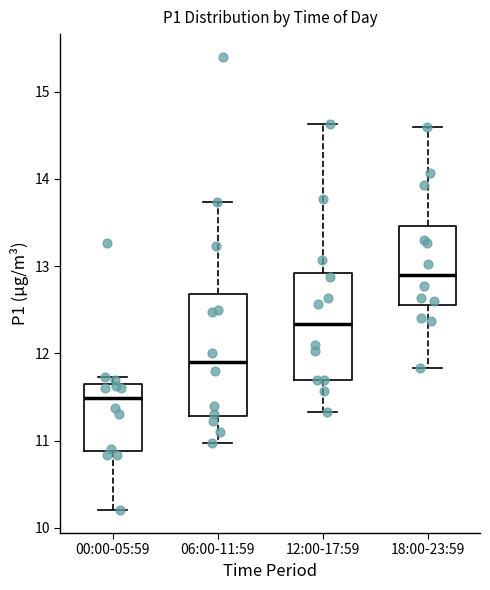

Reading left to right, transcribe this box plot: for each box, give where its median line is, the range the box spans, and where its two whiskers end, as read against the y-axis. The values are not printed on the chart, so give them approximately, as read against the axis.

00:00-05:59: median 11.5, box 10.9 to 11.6, whiskers 10.2 to 11.7
06:00-11:59: median 11.9, box 11.3 to 12.7, whiskers 11.0 to 13.7
12:00-17:59: median 12.3, box 11.7 to 12.9, whiskers 11.3 to 14.6
18:00-23:59: median 12.9, box 12.6 to 13.5, whiskers 11.8 to 14.6